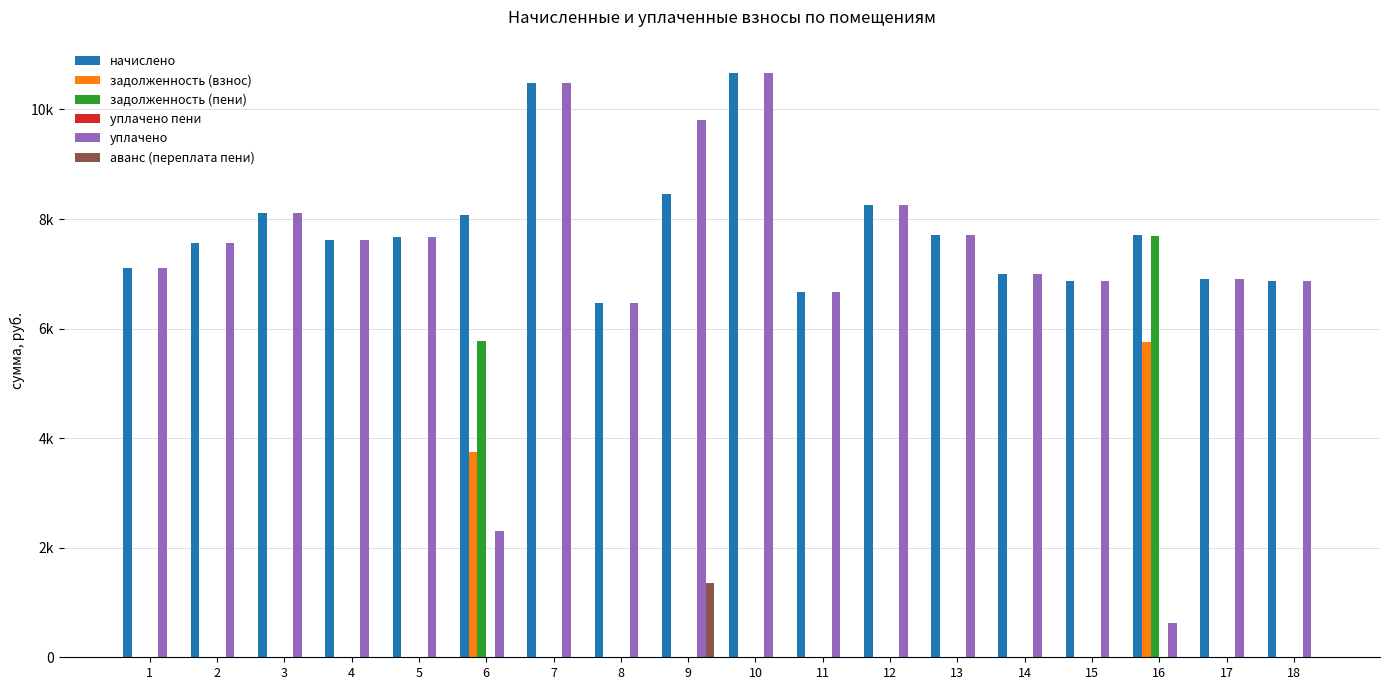

Does the chart contain stacked bars?

No